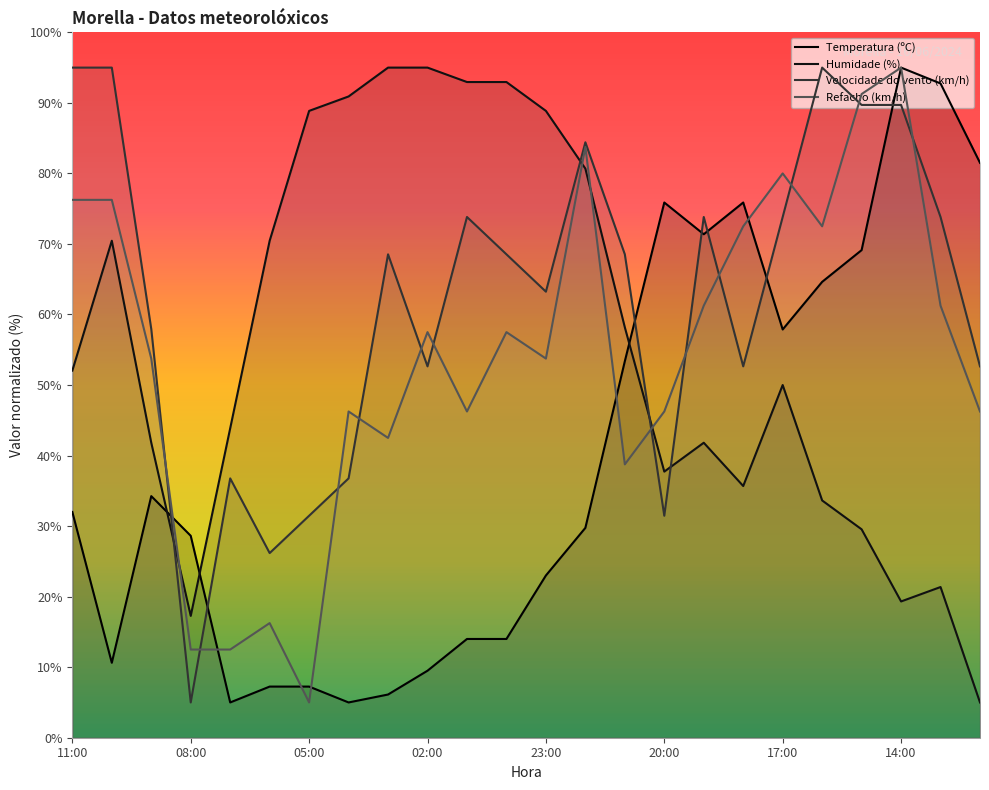

Where do Humidade (%) and Refacho (km/h) first cross each other?

09:00 and 08:00